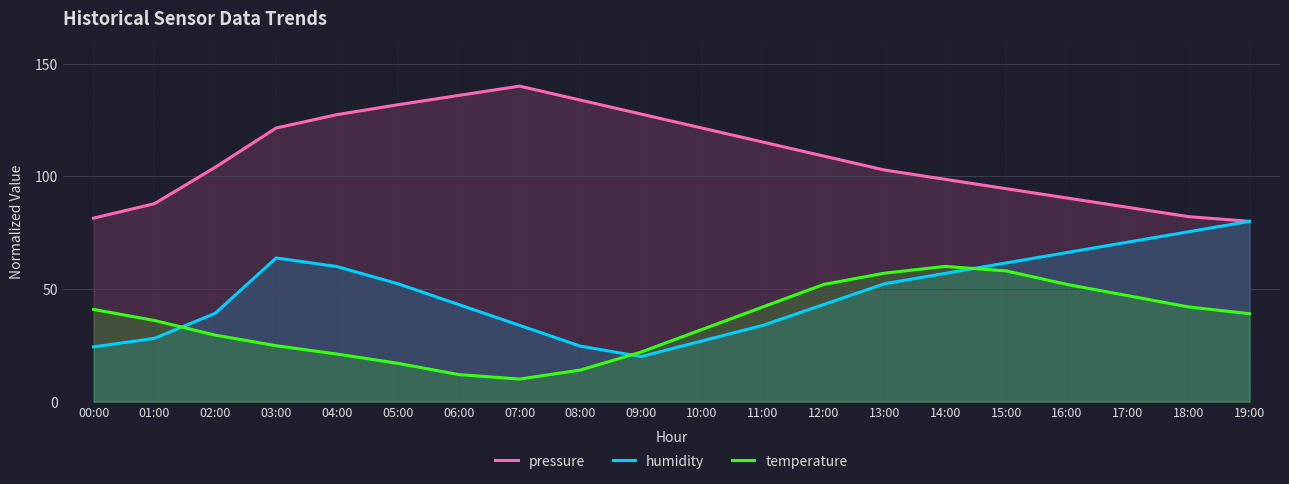

Read the temperature value at 05:00.

17.0